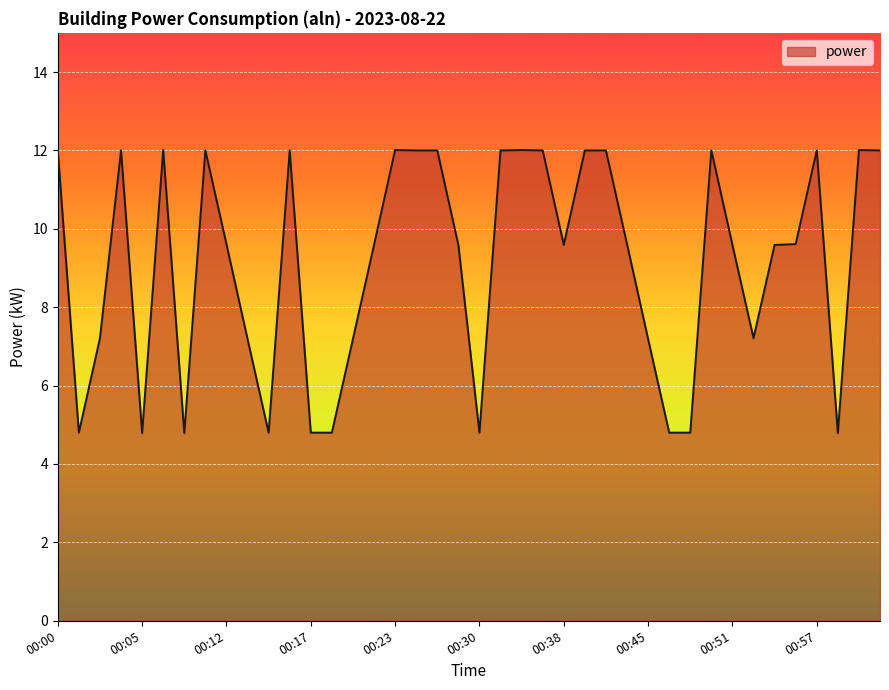

What is the smallest value displayed?

4.8